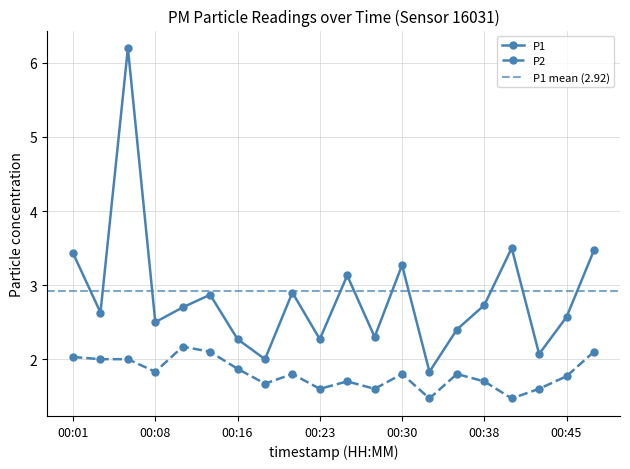

Is the value of P1 at 00:01 greater than the value of P2 at 00:03?

Yes